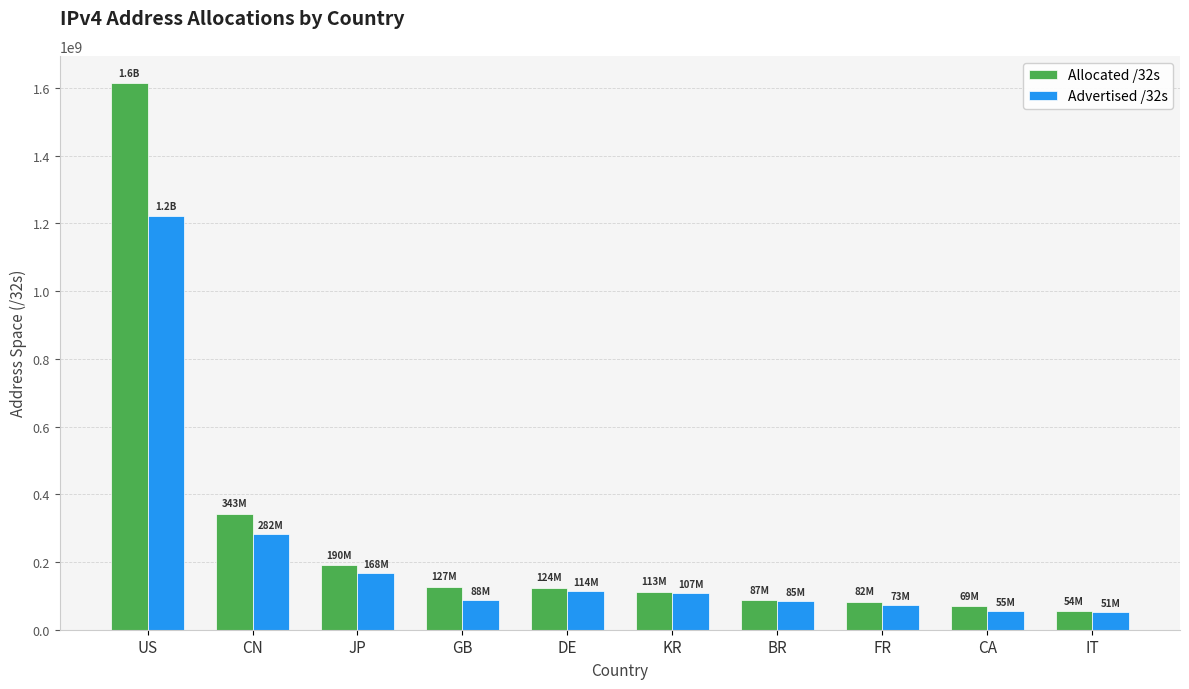

What is the highest value of the Advertised /32s series?

1223049216